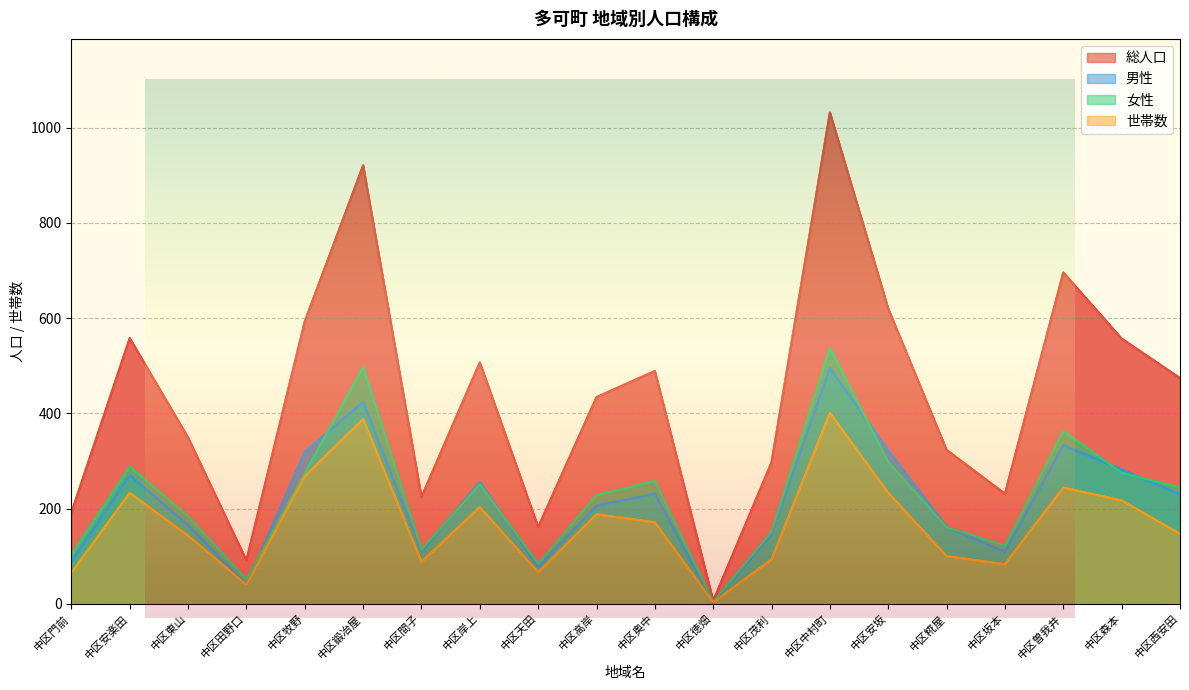

How many lines are shown in the chart?

4